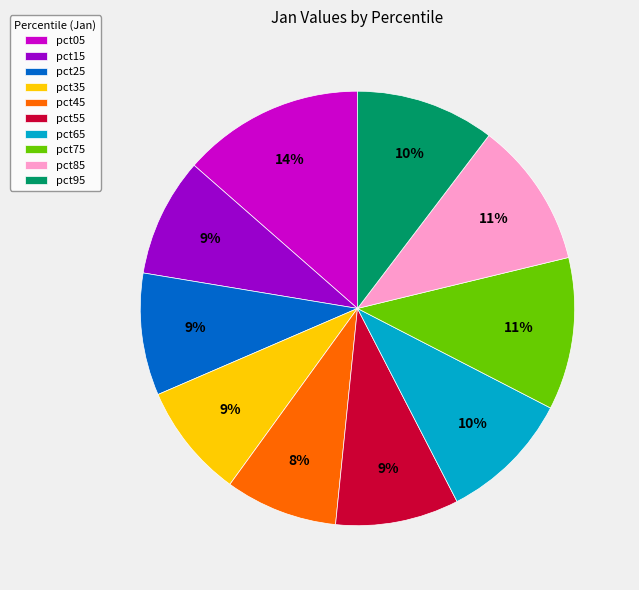

Which category has the biggest portion of the pie?

pct05